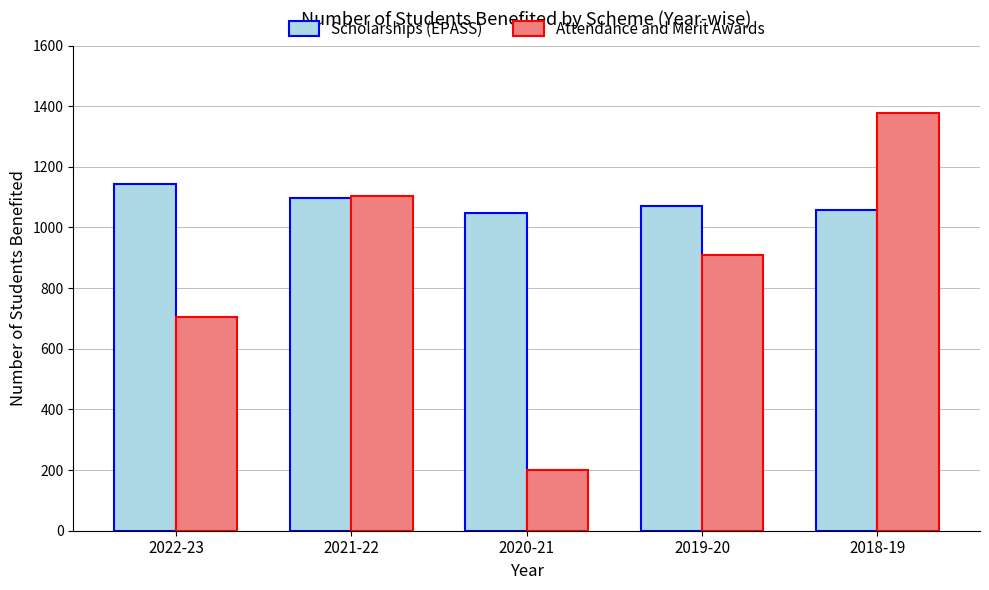

What is the total value across all series at 2018-19?

2436